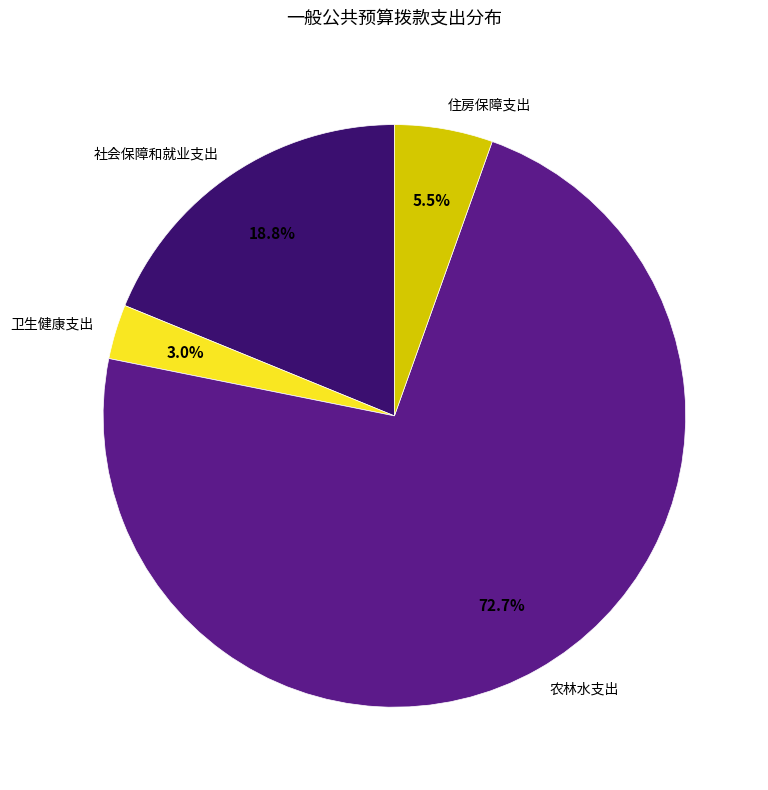

Between 社会保障和就业支出 and 卫生健康支出, which is larger?

社会保障和就业支出